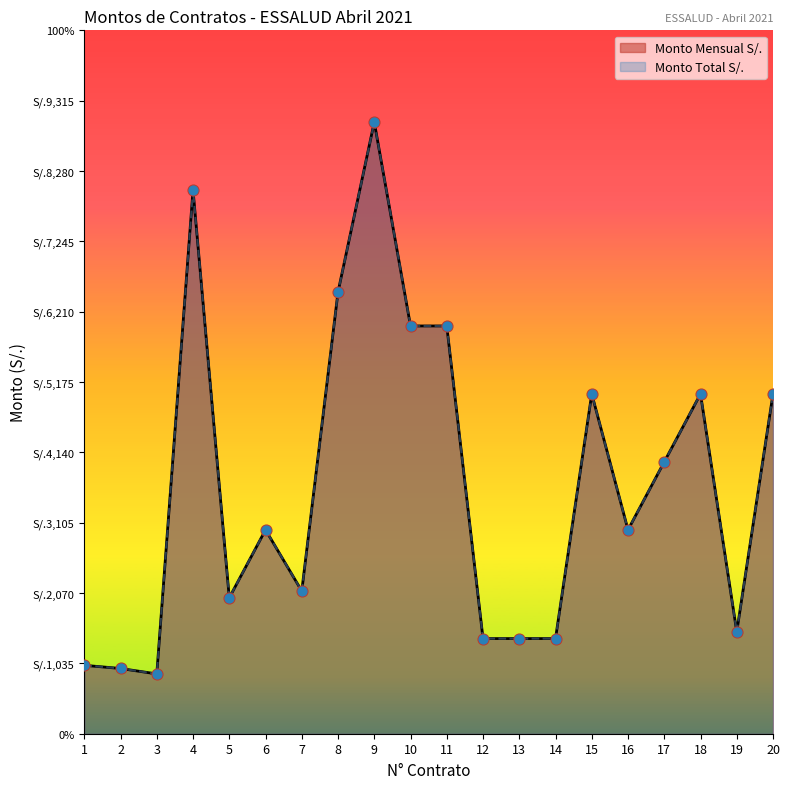

Which series contains the lowest Y value?

Monto Mensual S/.